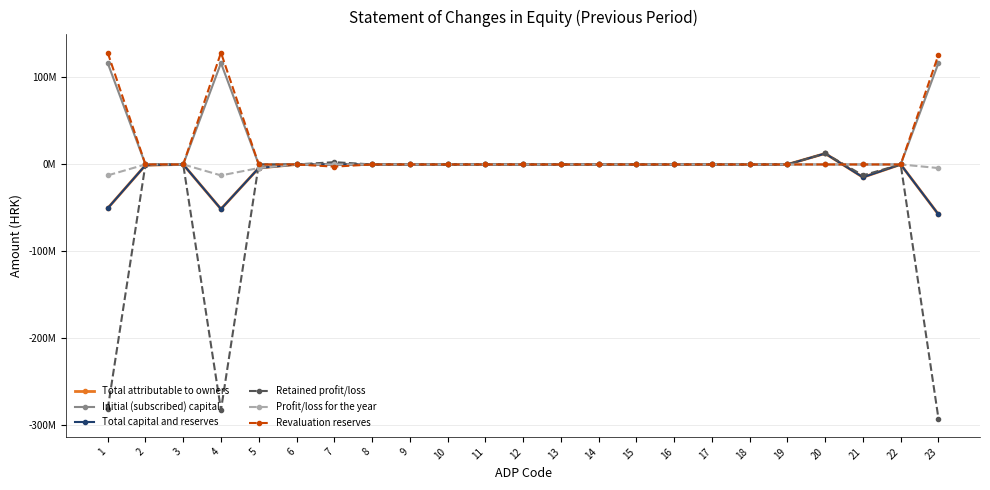

Rank the series at 14 from highest to lowest value.

Total attributable to owners, Initial (subscribed) capital, Total capital and reserves, Retained profit/loss, Profit/loss for the year, Revaluation reserves